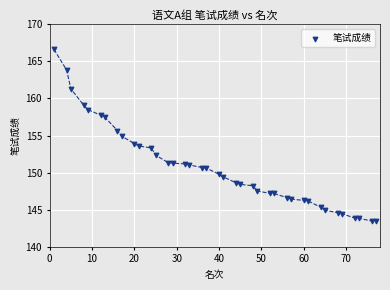

What is the range of X values (max minus min)?

76.0